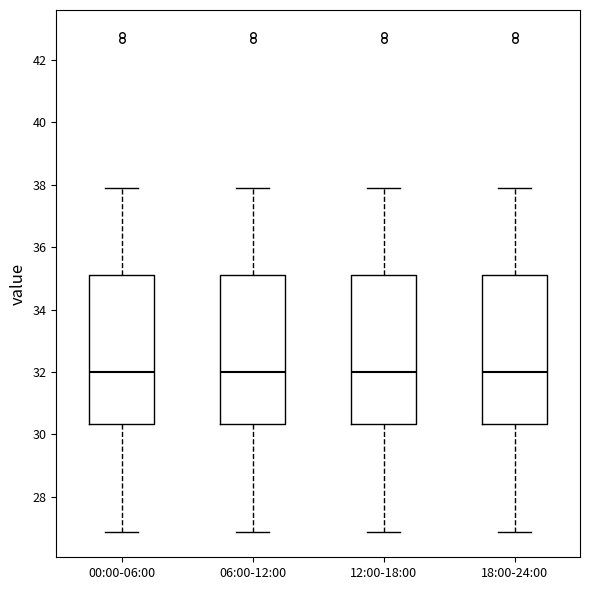

Reading left to right, transcribe this box plot: for each box, give where its median line is, the range the box spans, and where its two whiskers end, as read against the y-axis. The values are not printed on the chart, so give them approximately, as read against the axis.

00:00-06:00: median 32.0, box 30.4 to 35.0, whiskers 26.8 to 37.8
06:00-12:00: median 32.0, box 30.4 to 35.0, whiskers 26.8 to 37.8
12:00-18:00: median 32.0, box 30.4 to 35.0, whiskers 26.8 to 37.8
18:00-24:00: median 32.0, box 30.4 to 35.0, whiskers 26.8 to 37.8